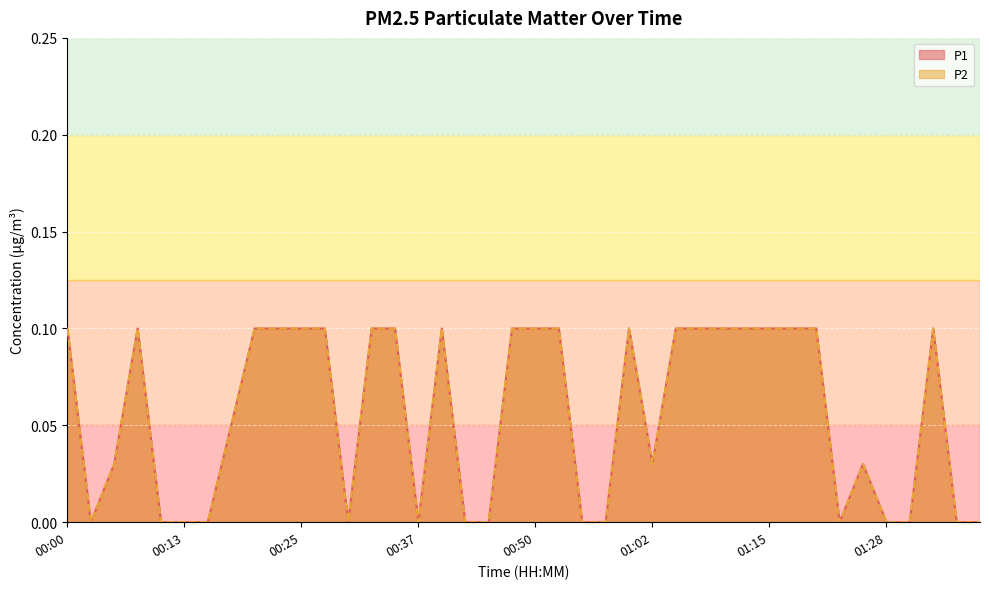

What is the value of the P1 point at the 20th from the left?

0.1